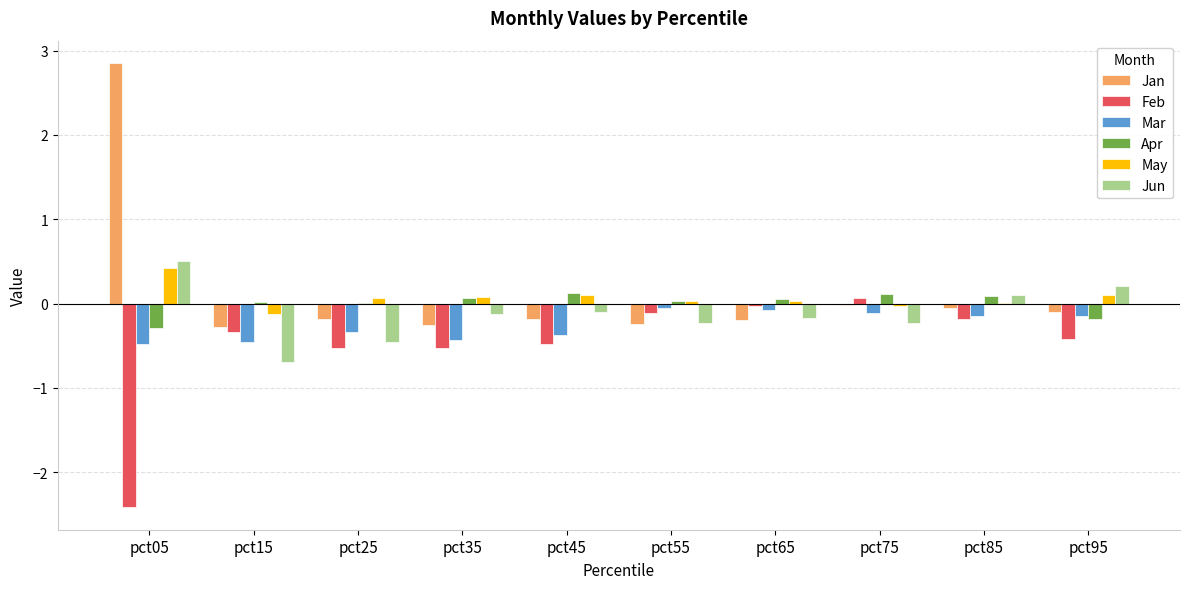

What is the sum of all Jun values?

-1.2